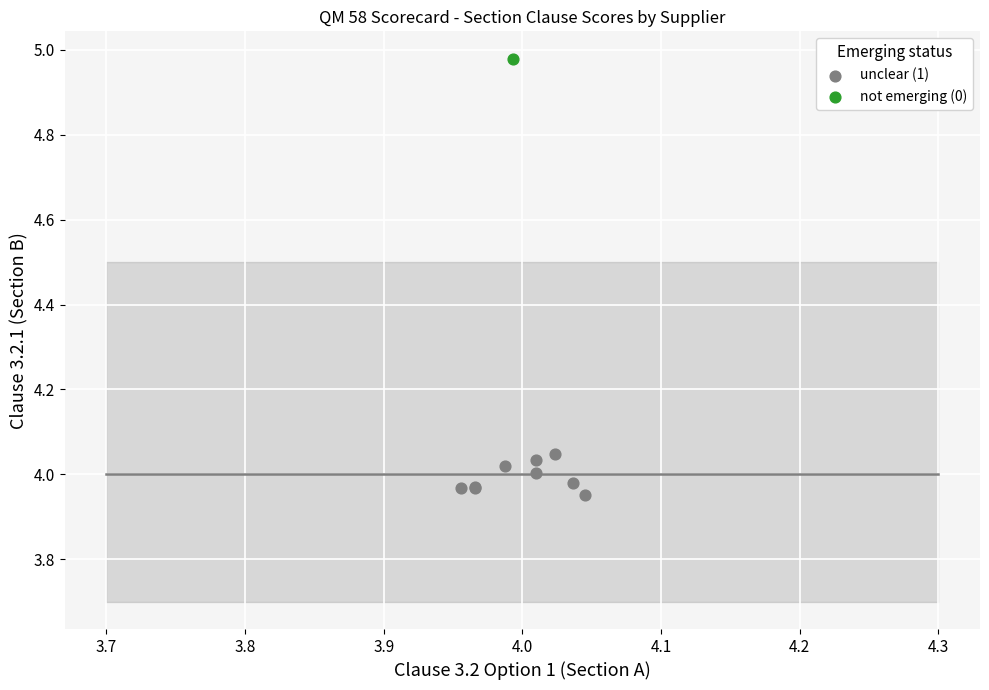

What are all the series names shown in the legend?

unclear (1), not emerging (0)